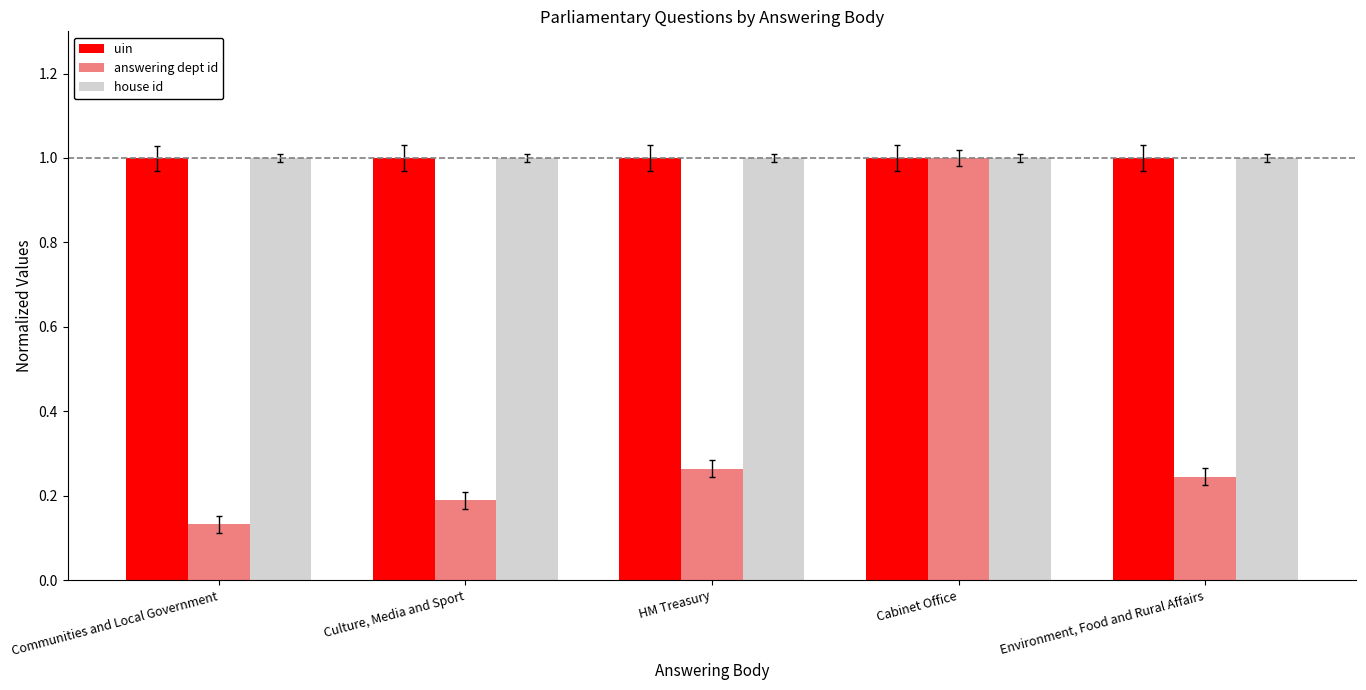

List the labels in order of uin value, smallest first.

Communities and Local Government, Culture, Media and Sport, HM Treasury, Cabinet Office, Environment, Food and Rural Affairs